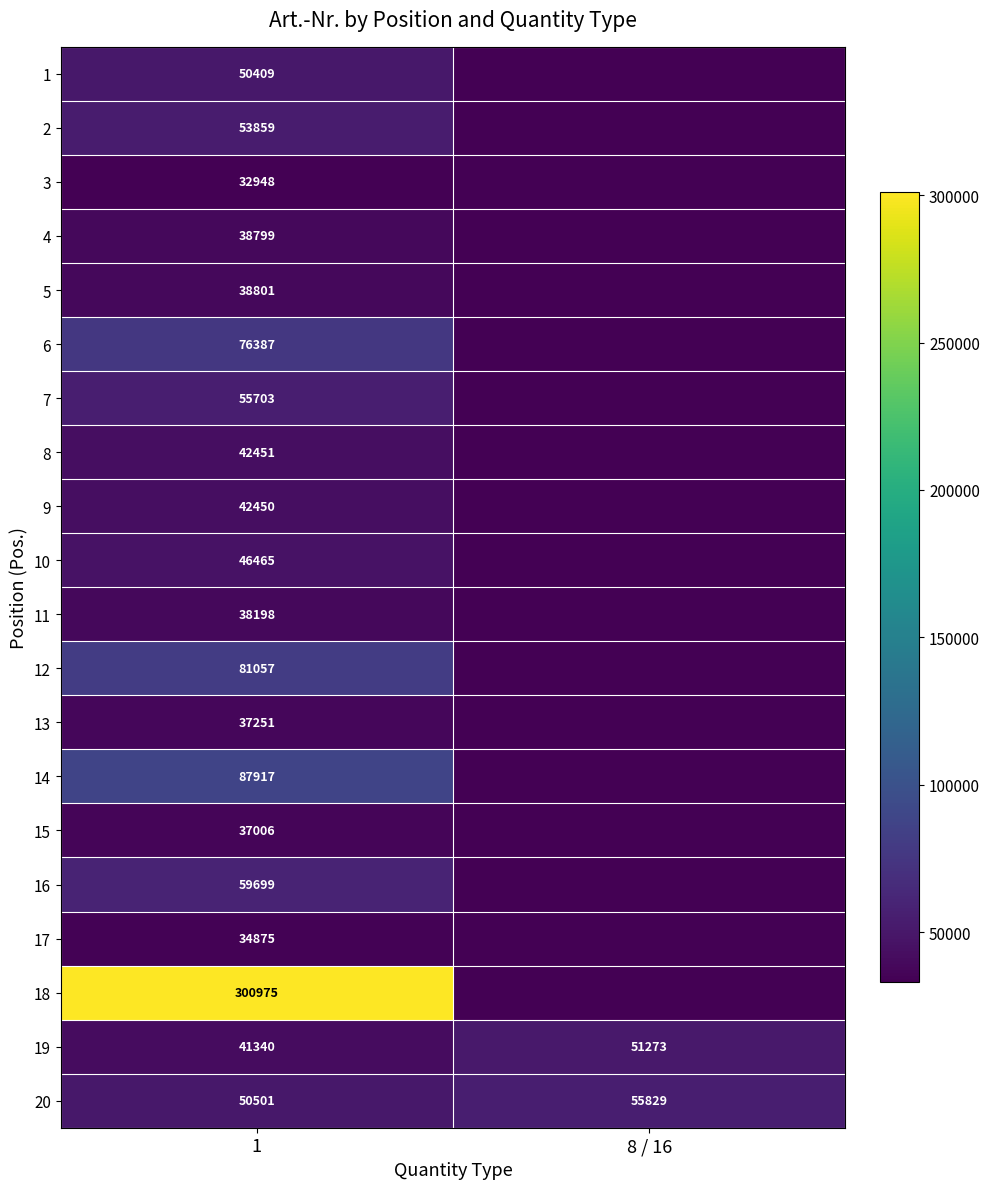

Which label corresponds to the largest value in the chart?

1